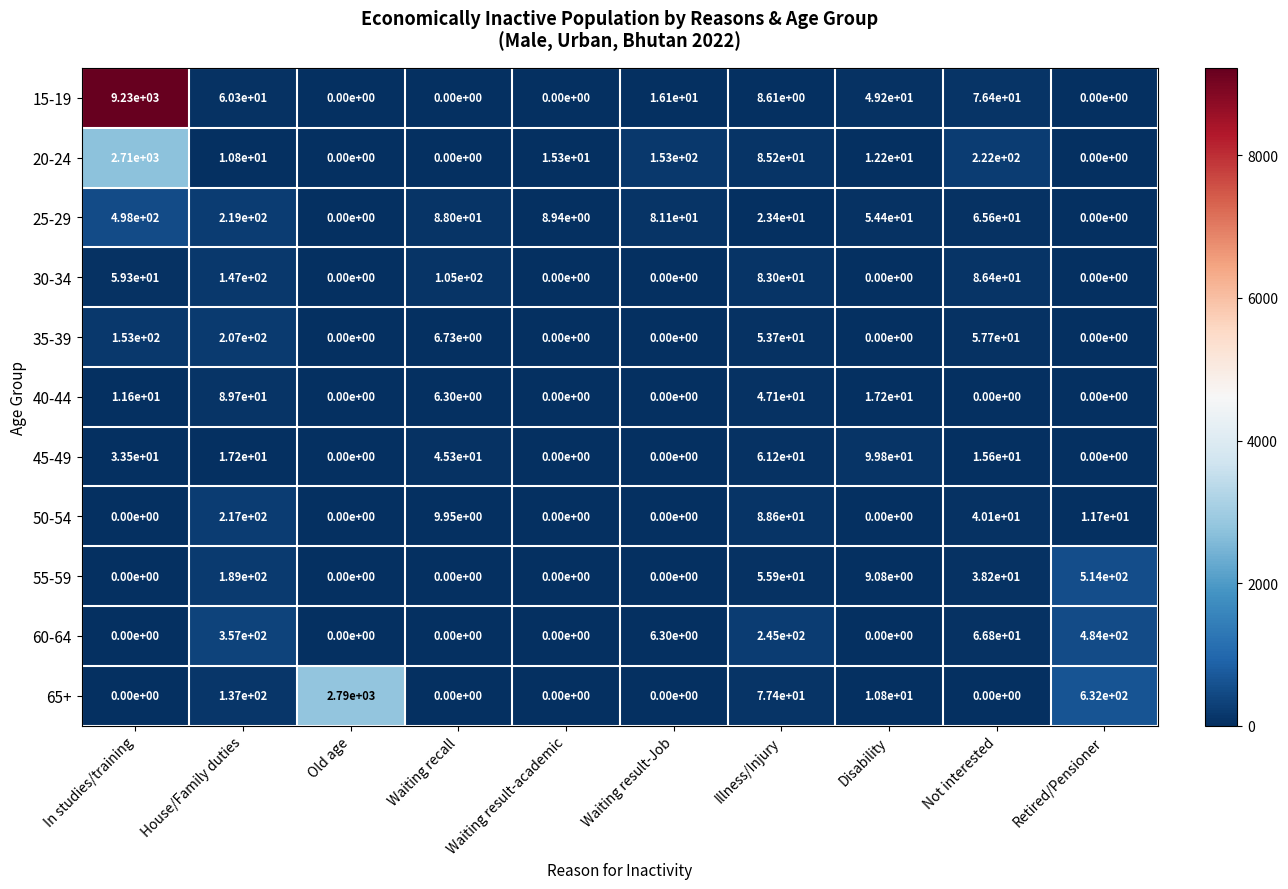

The 20-24 series shows 15.3 at Waiting result-academic. True or false?

True